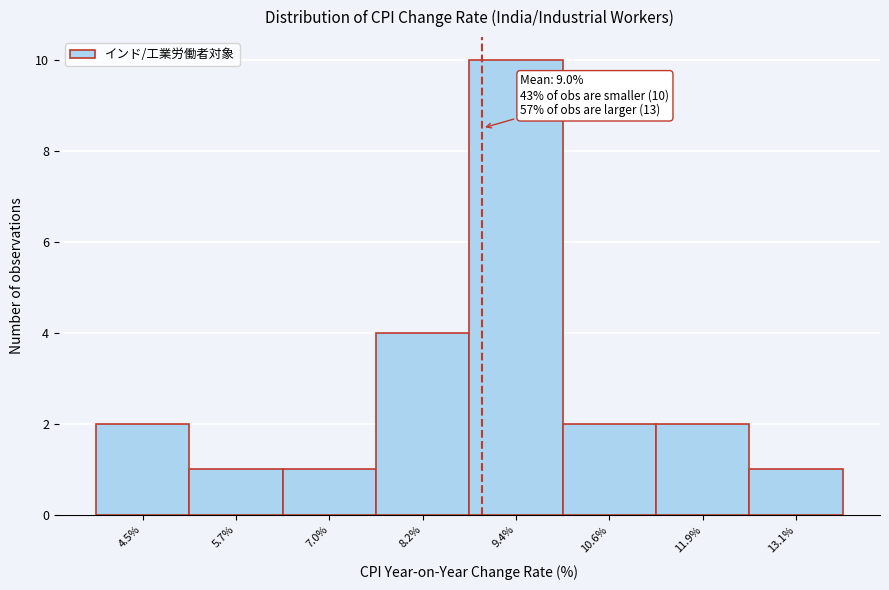

Over which range of the x-axis is the bar tallest?

8.8 to 10.0